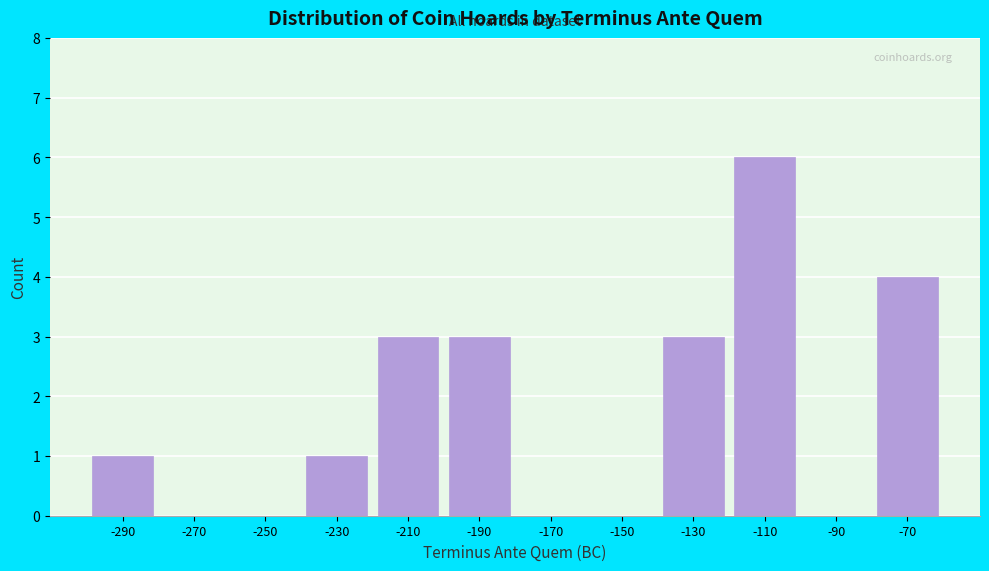

Reading right to left, list all the values displayed in this chart.

-70=4	-90=0	-110=6	-130=3	-150=0	-170=0	-190=3	-210=3	-230=1	-250=0	-270=0	-290=1